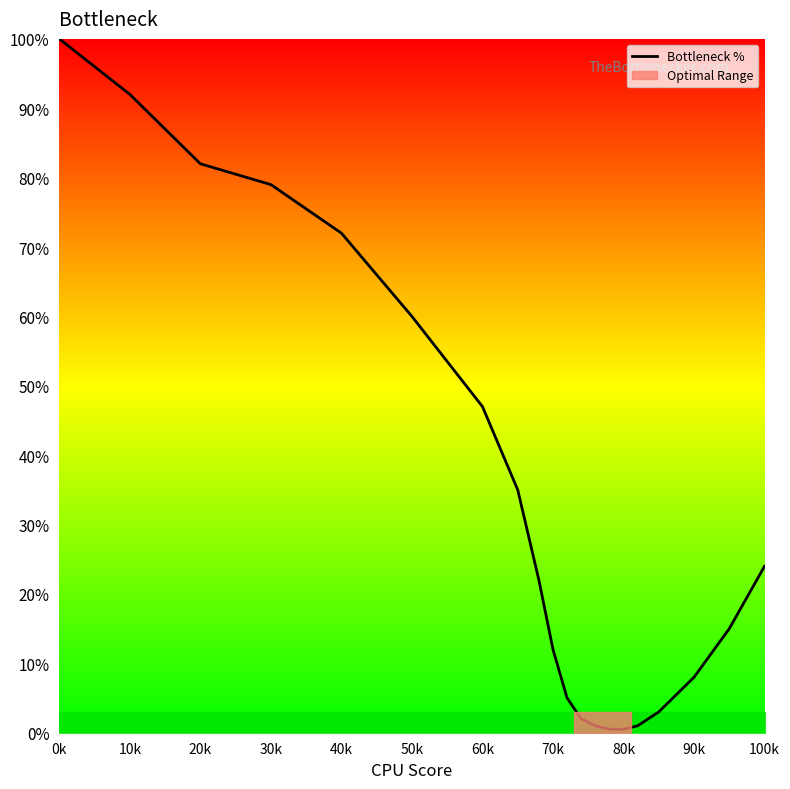

At which label is Bottleneck % closest to 50?

60k